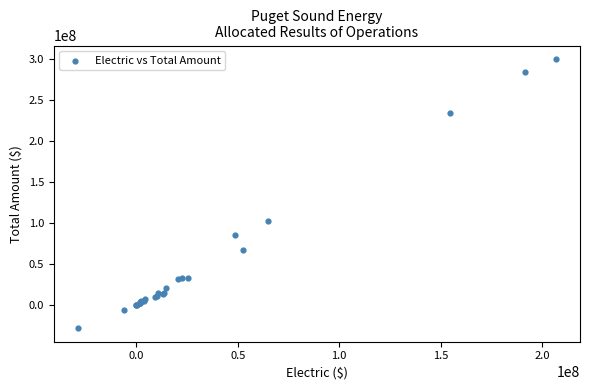

What Y value in the scatter plot is closest to 135545437?

101664246.7